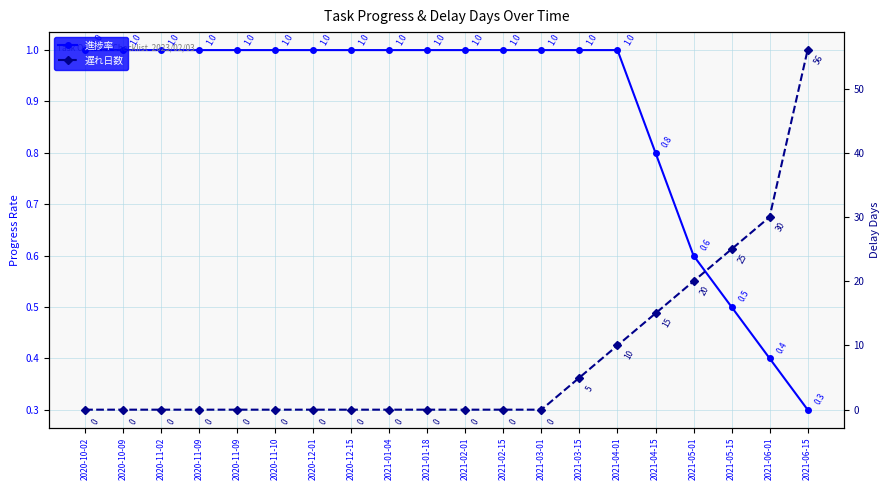

What is the value of the 遅れ日数 point at the 19th from the left?

30.0